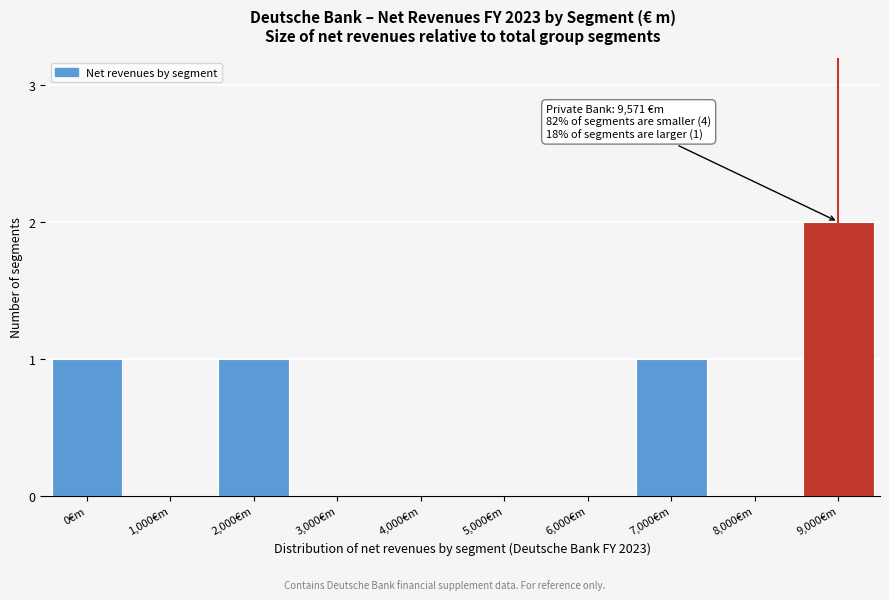

Reading right to left, what are all the values shown in this chart?

9,000€m=2	8,000€m=0	7,000€m=1	6,000€m=0	5,000€m=0	4,000€m=0	3,000€m=0	2,000€m=1	1,000€m=0	0€m=1